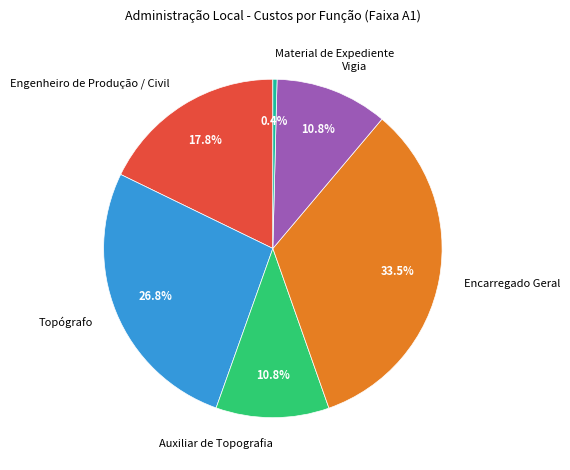

Approximately how many times larger is the value at Topógrafo compared to Engenheiro de Produção / Civil?

1.5